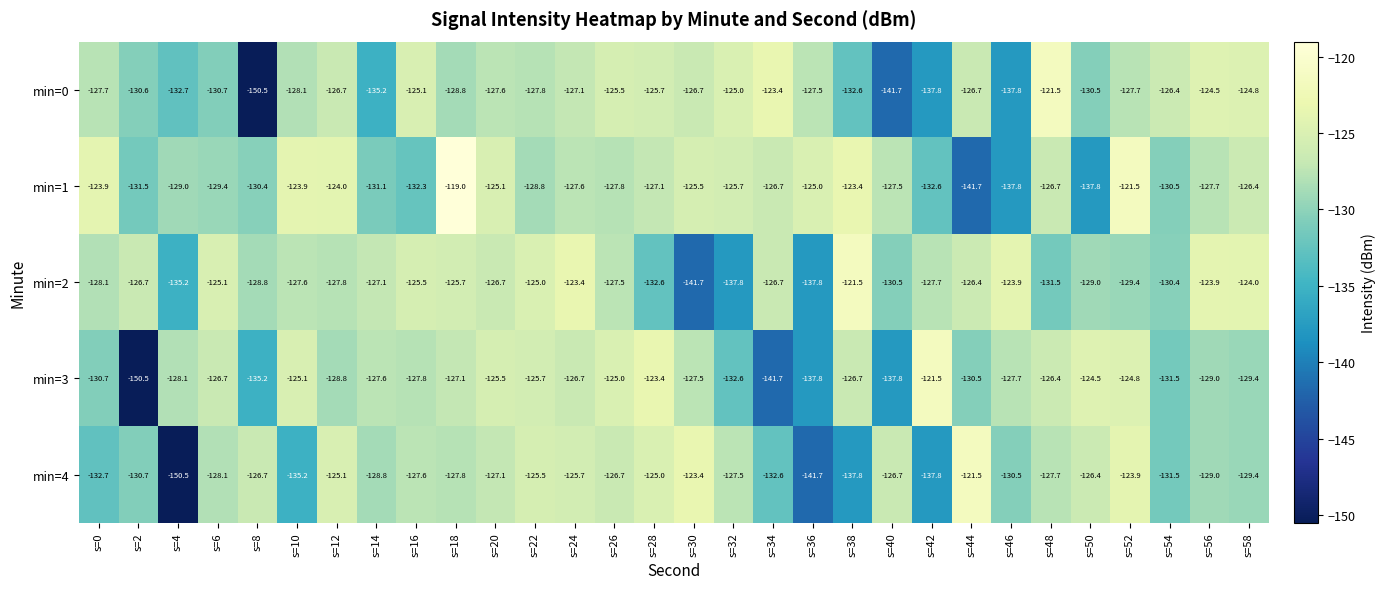

What is the lowest value of the min=4 series?

-150.5